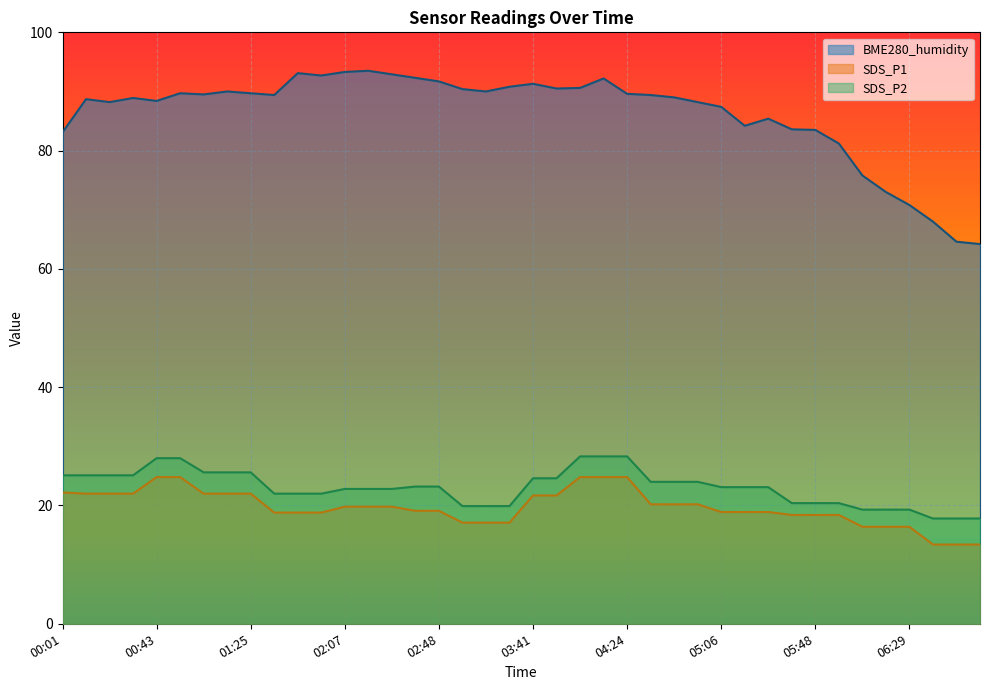

What is the label of the 26th point from the left?

04:34